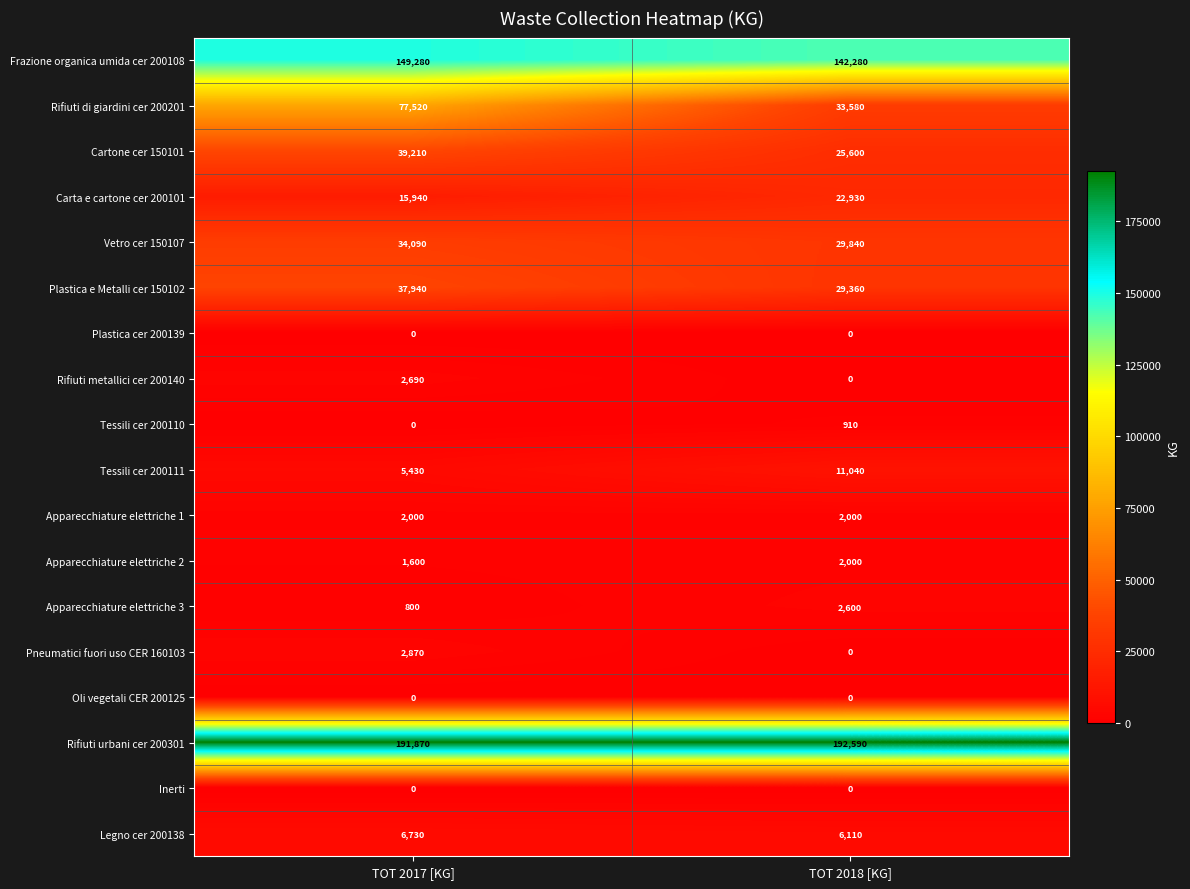

What is the difference between the highest and lowest values at TOT 2018 [KG]?

192590